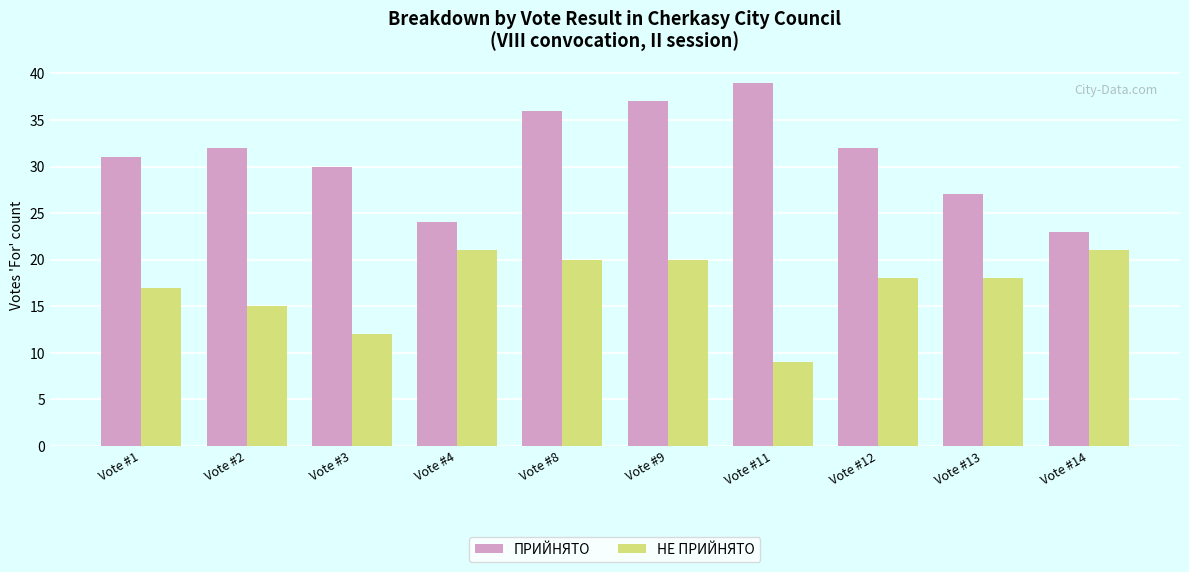

At Vote #14, list the series in order from smallest to largest.

НЕ ПРИЙНЯТО, ПРИЙНЯТО